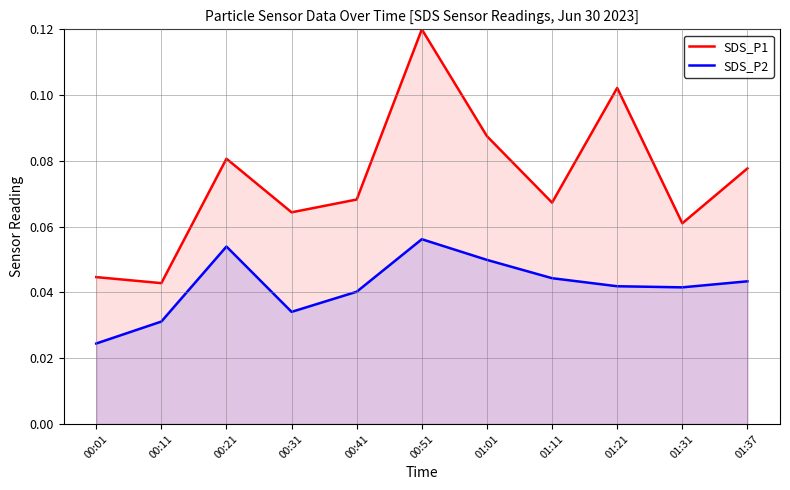

What is the maximum value for SDS_P2?

0.1